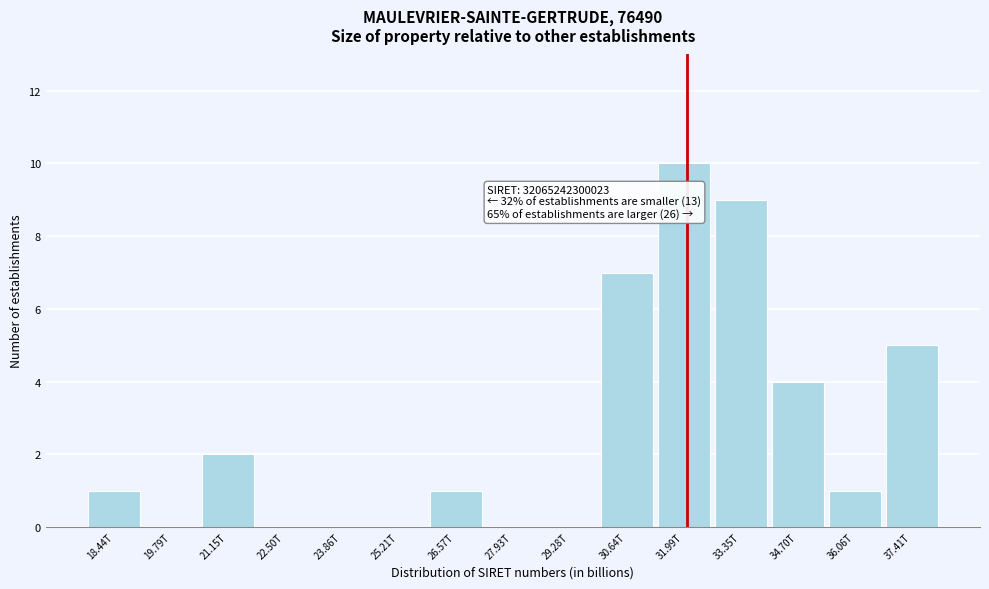

Reading left to right, extract all data points from this chart.

18.44T=1	19.79T=0	21.15T=2	22.50T=0	23.86T=0	25.21T=0	26.57T=1	27.93T=0	29.28T=0	30.64T=7	31.99T=10	33.35T=9	34.70T=4	36.06T=1	37.41T=5